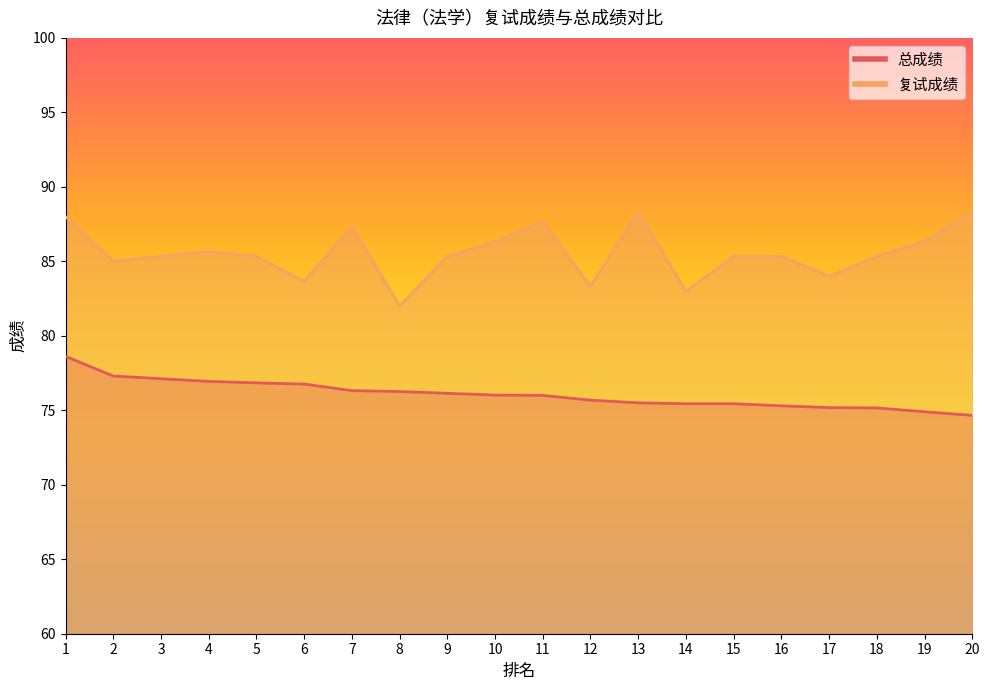

How many lines are shown in the chart?

2